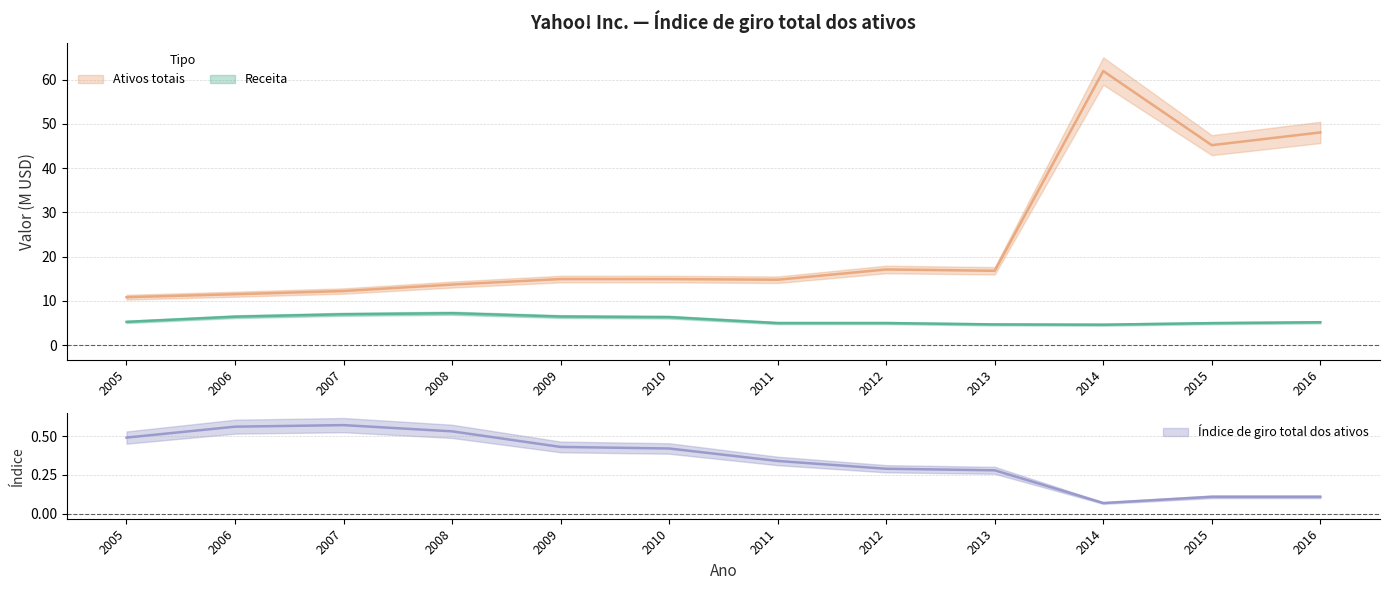

Reading left to right, transcribe all the data shown in this chart.

Receita: 5.3	6.4	7.0	7.2	6.5	6.3	5.0	5.0	4.7	4.6	5.0	5.2
Ativos totais: 10.8	11.5	12.2	13.7	14.9	14.9	14.8	17.1	16.8	62.0	45.2	48.1
Índice de giro total dos ativos: 0.5	0.6	0.6	0.5	0.4	0.4	0.3	0.3	0.3	0.1	0.1	0.1